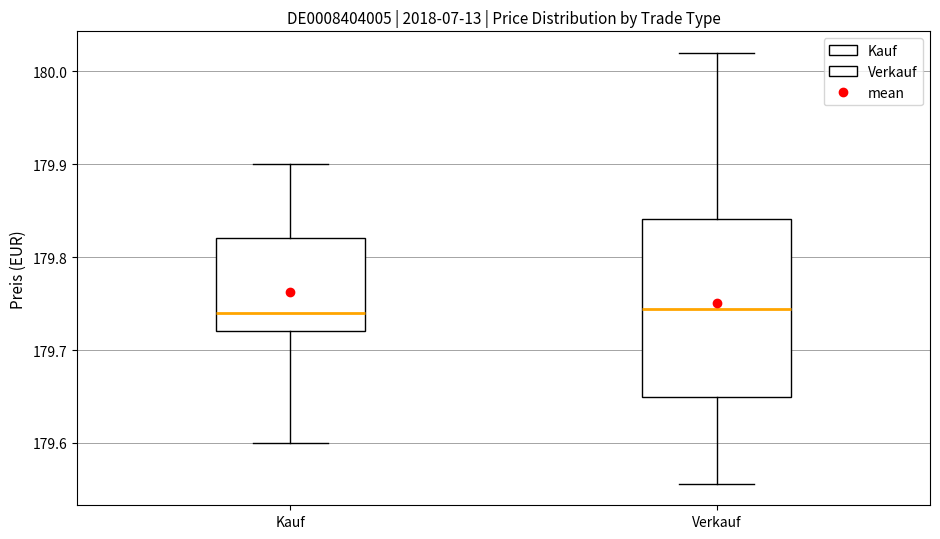

Reading left to right, read every box against the y-axis: the position of its median line, the range the box covers, and the ends of its whiskers. The values are not printed on the chart, so give them approximately, as read against the axis.

Kauf: median 179.74, box 179.72 to 179.82, whiskers 179.60 to 179.90
Verkauf: median 179.74, box 179.65 to 179.84, whiskers 179.56 to 180.02